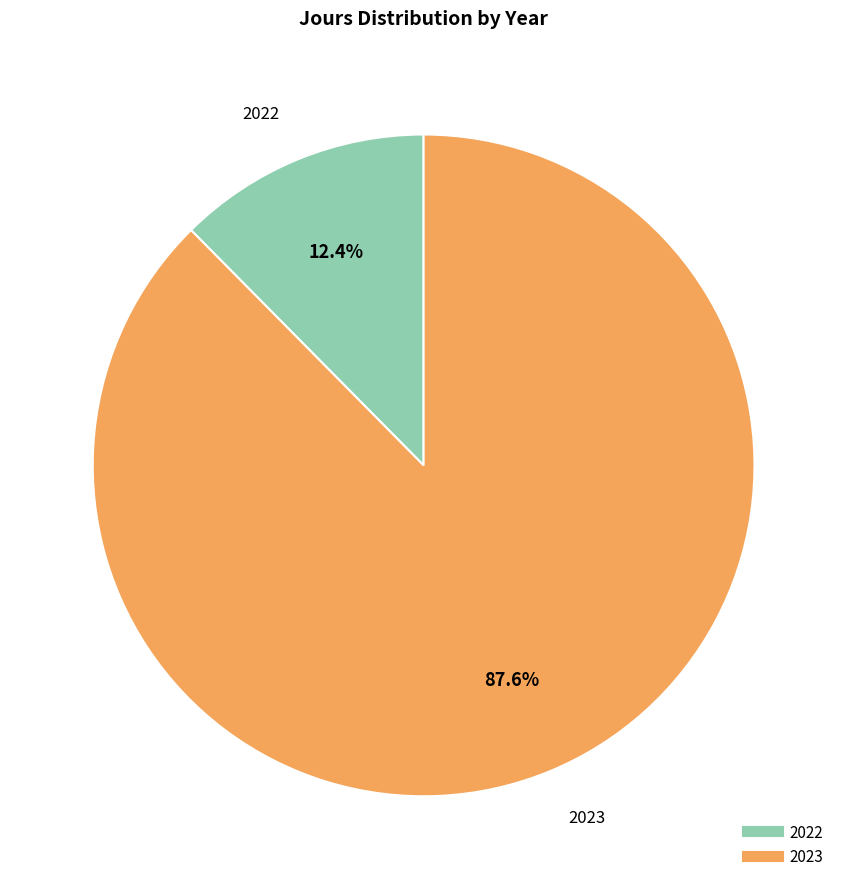

How much of the chart is everything except 2022?

87.6%